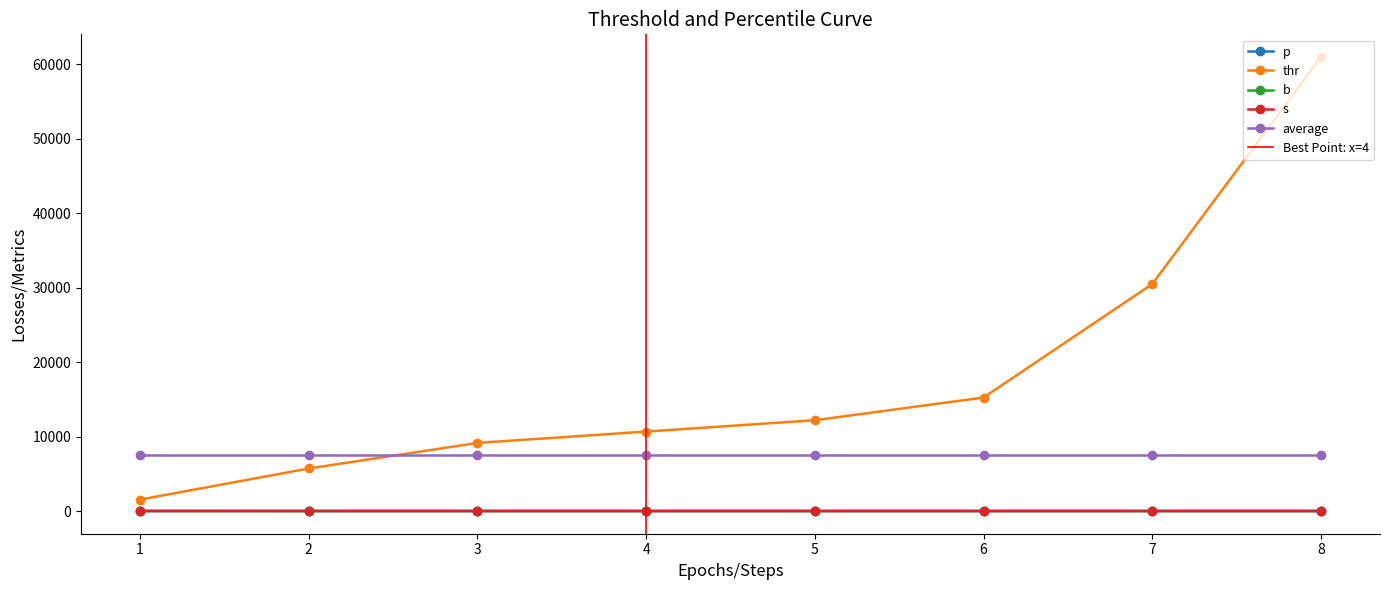

The s series shows 0.3 at 2. True or false?

True